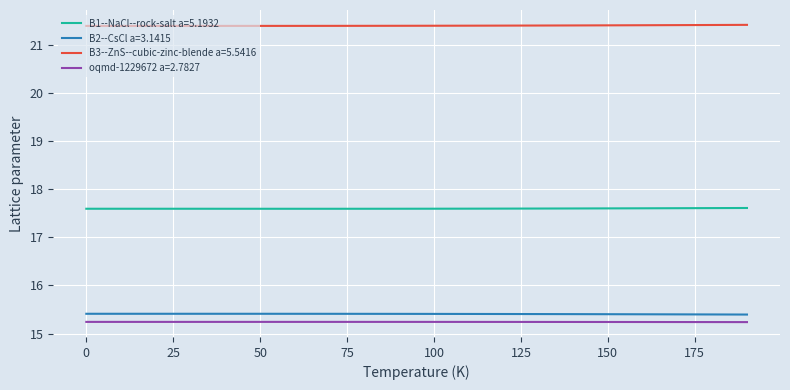

True or false: B2--CsCl a=3.1415 and B1--NaCl--rock-salt a=5.1932 intersect in this chart.

False